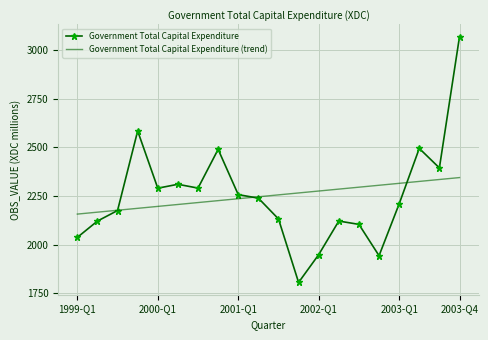

Rank the series by their maximum value, from lowest to highest.

Government Total Capital Expenditure (trend), Government Total Capital Expenditure